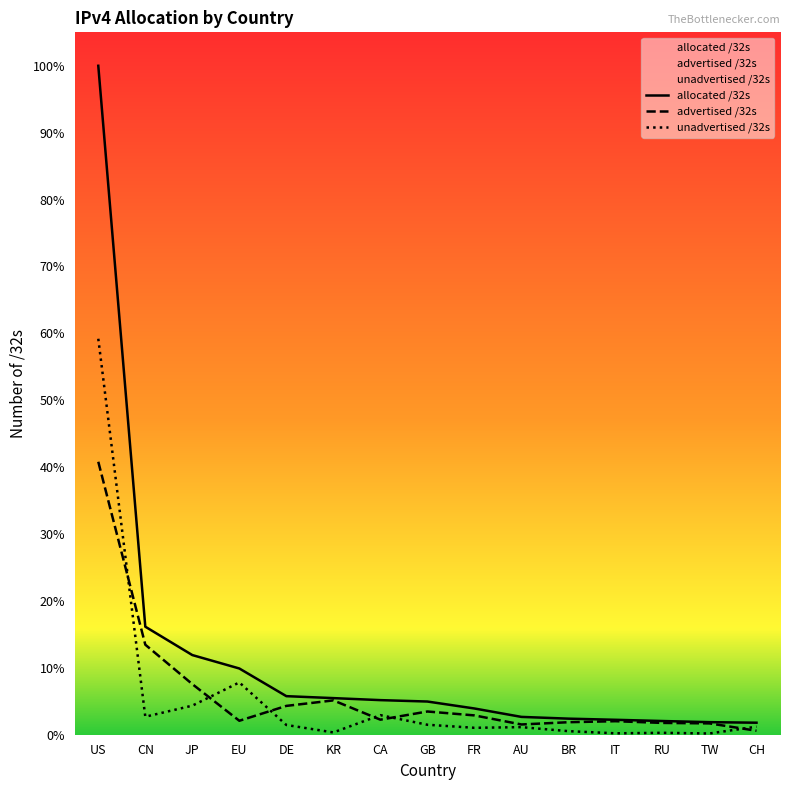

What is the minimum value shown in the chart?

0.2